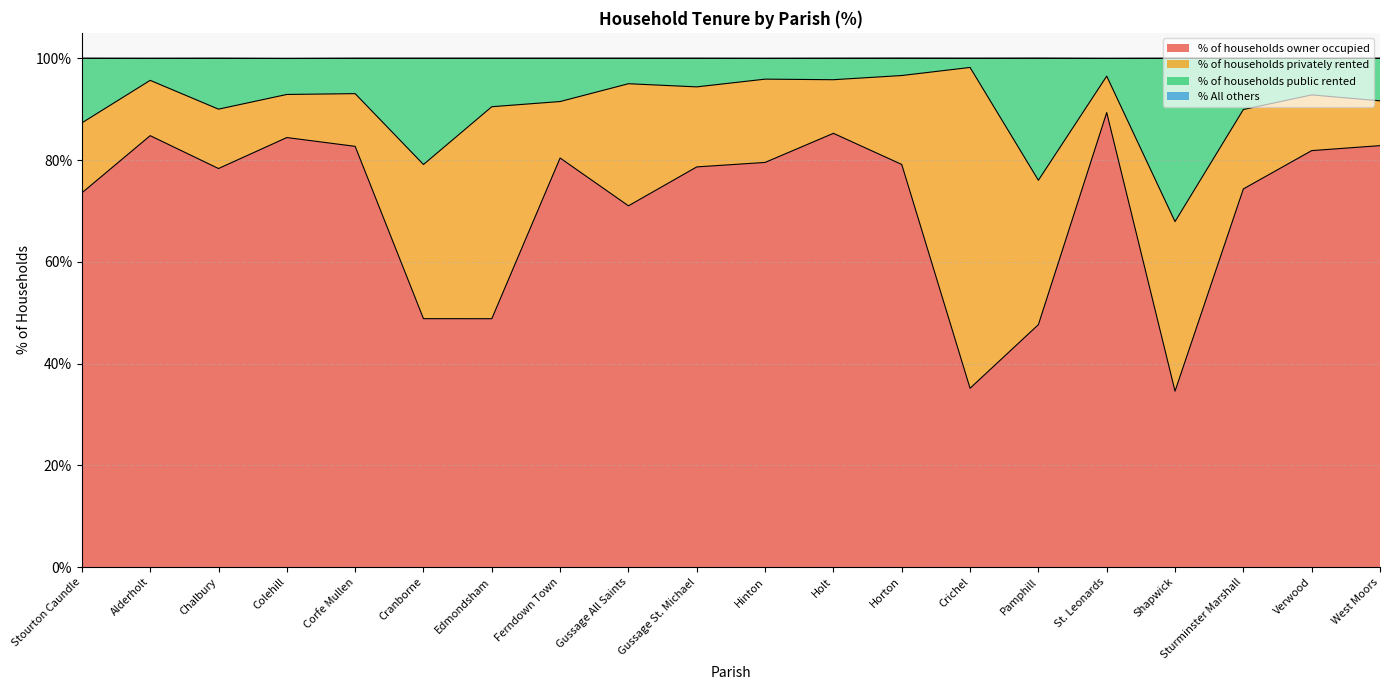

How many values in the % of households owner occupied series exceed 79?

10